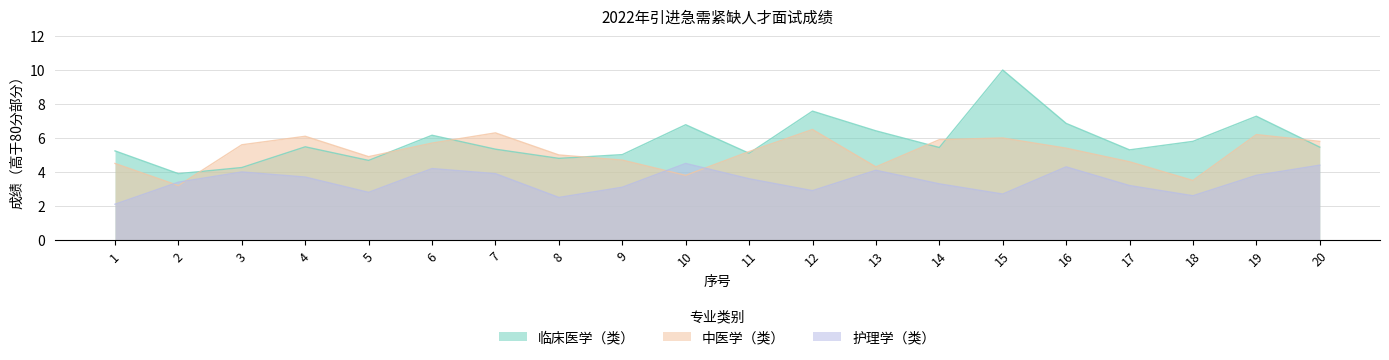

True or false: 临床医学（类） and 护理学（类） intersect in this chart.

False